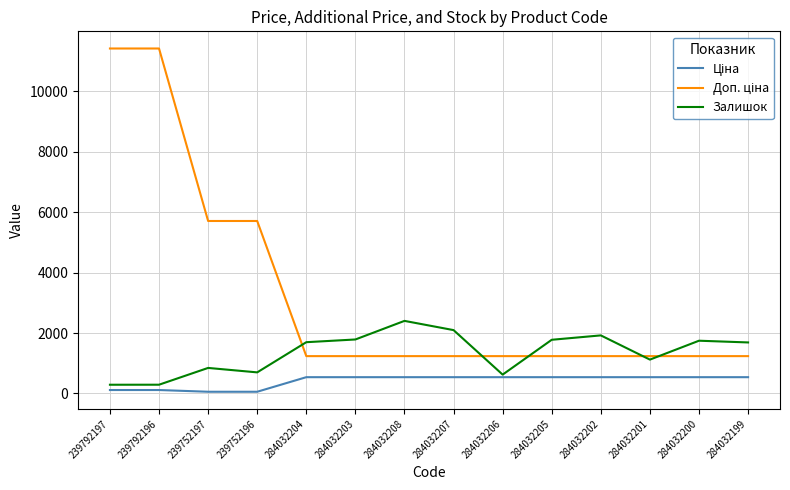

What is the total value across all series at 284032207?

3870.4